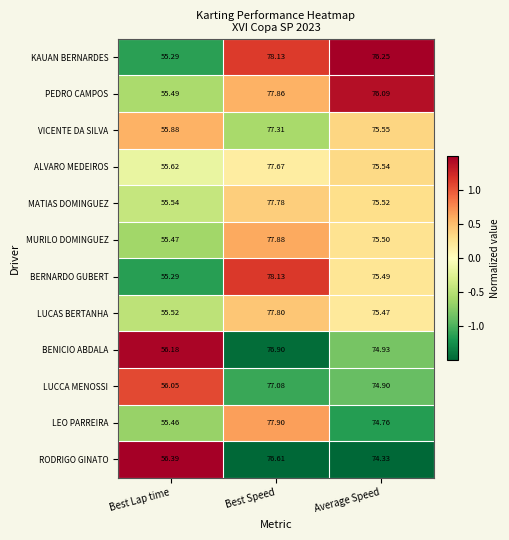

At which label does RODRIGO GINATO first exceed 74?

Best Speed